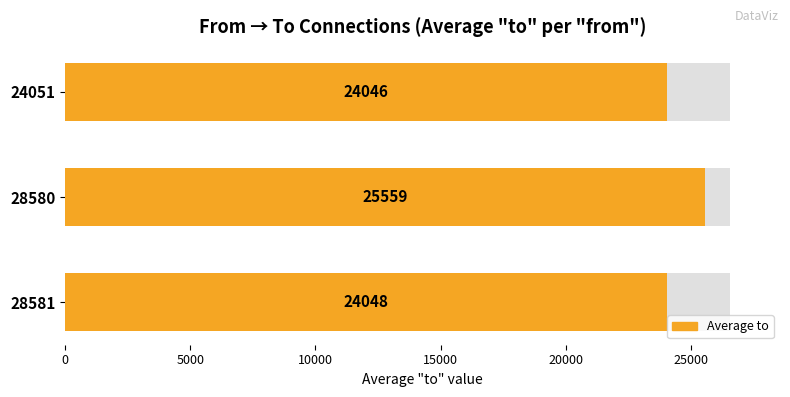

What is the value of the 2nd bar from the left?

25559.3